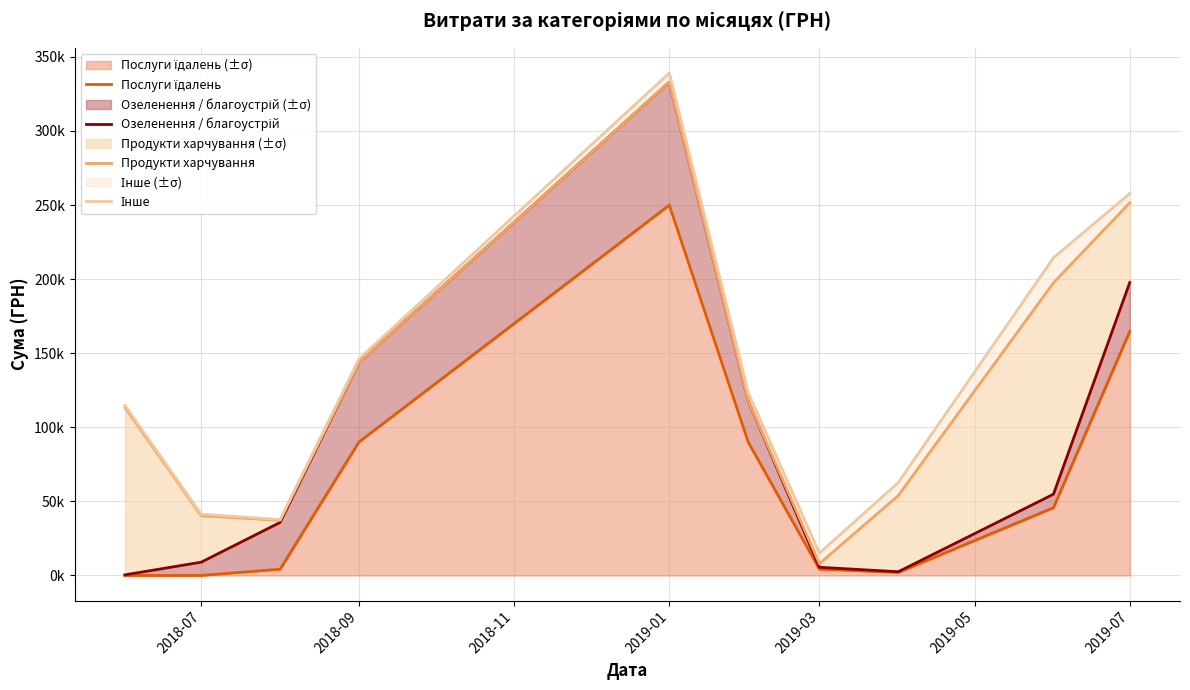

True or false: Продукти харчування and Послуги їдалень cross at least once.

False